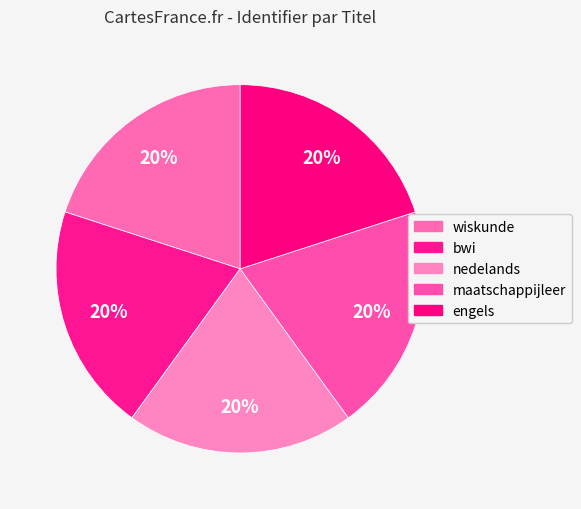

How many slices are in this pie chart?

5